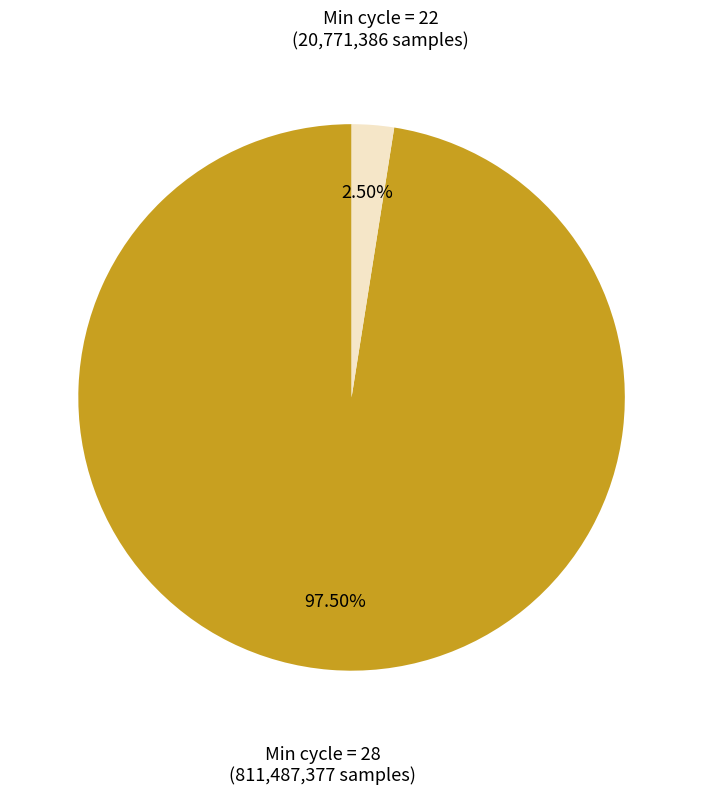

Is there a majority slice in this chart?

Yes